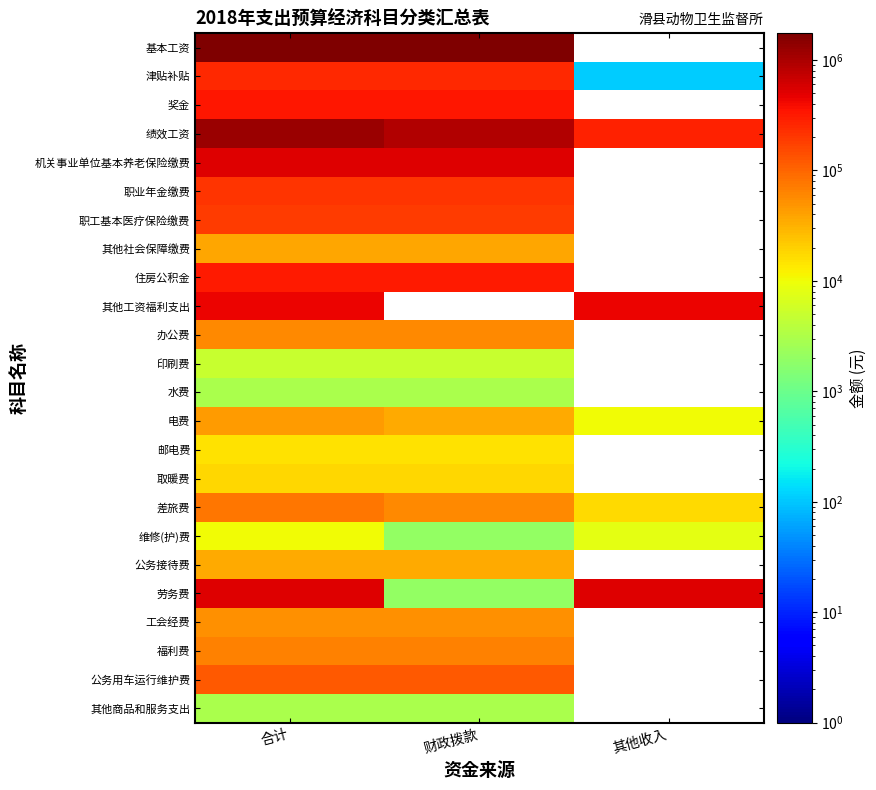

How many values in 住房公积金 are above zero?

2